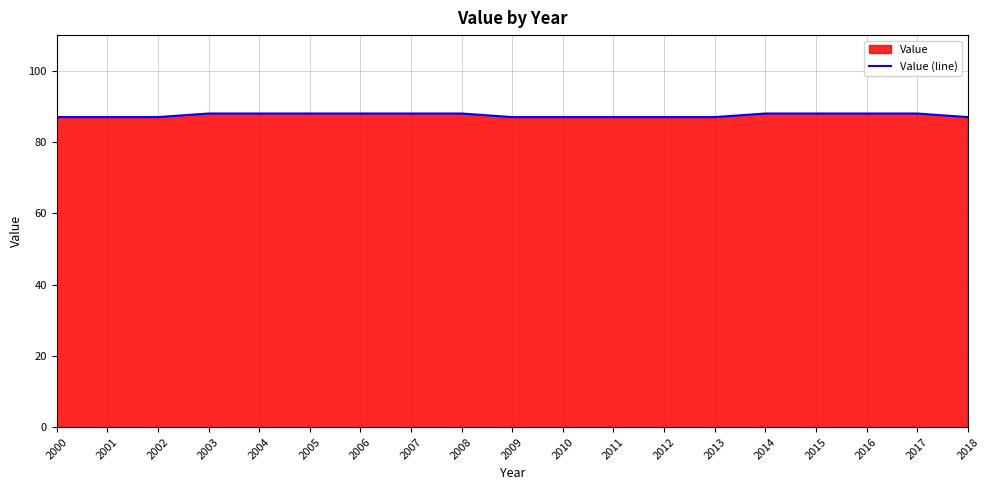

What is the average value?

88